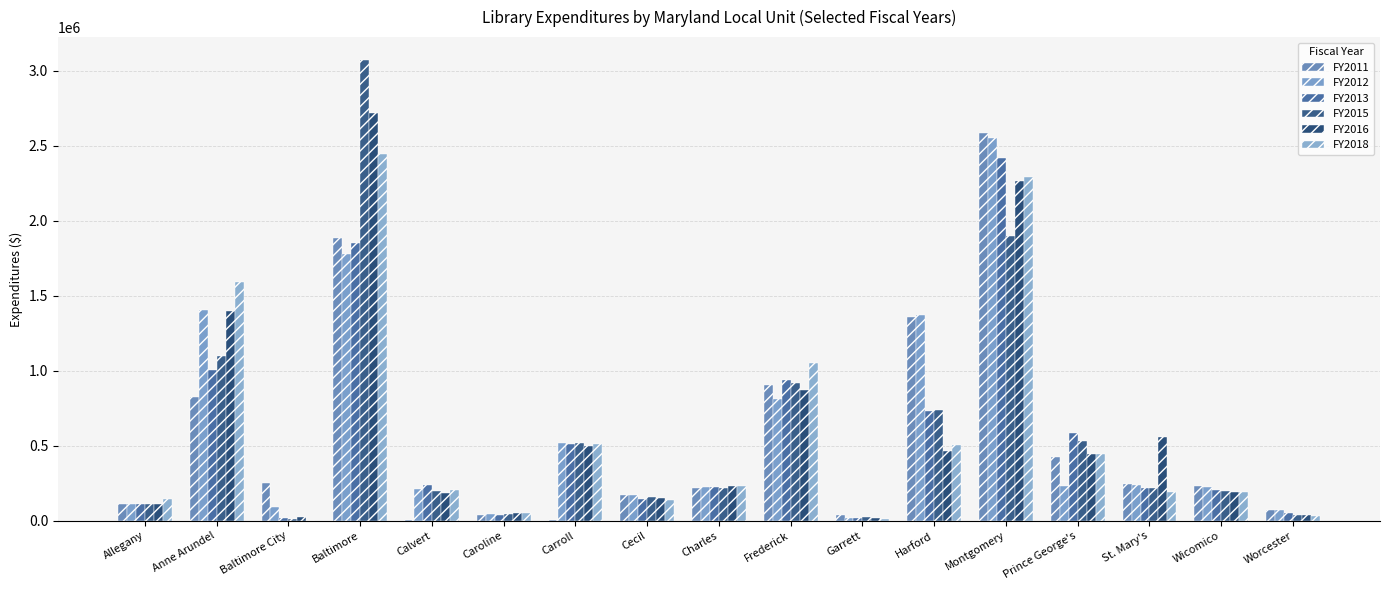

How many groups of bars are there?

17